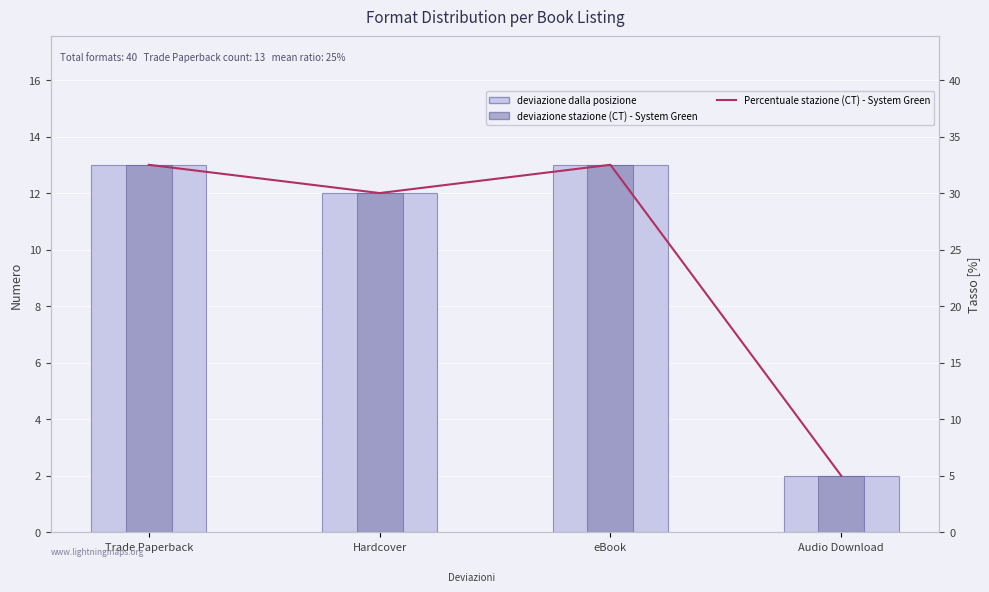

Rank the series by their maximum value, from highest to lowest.

Percentuale stazione di Pedara (CT) - System Green, deviazione stazione di Pedara (CT) - System Green, deviazione dalla posizione